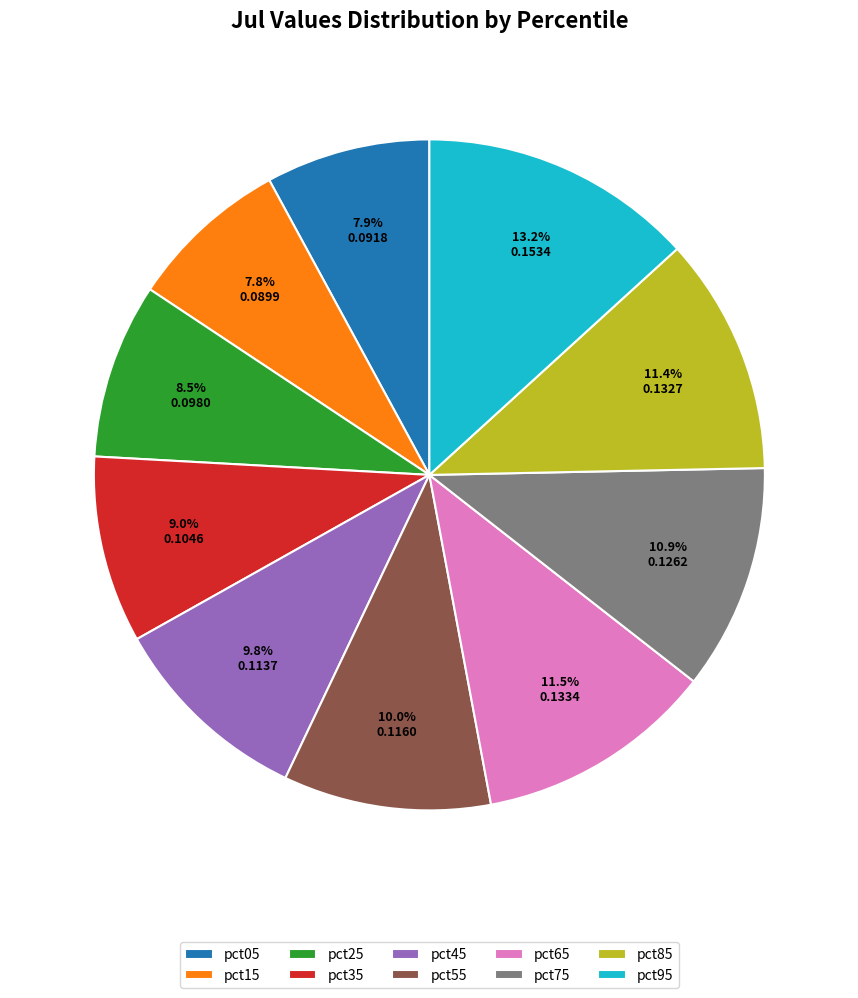

Which has a higher value, pct85 or pct05?

pct85